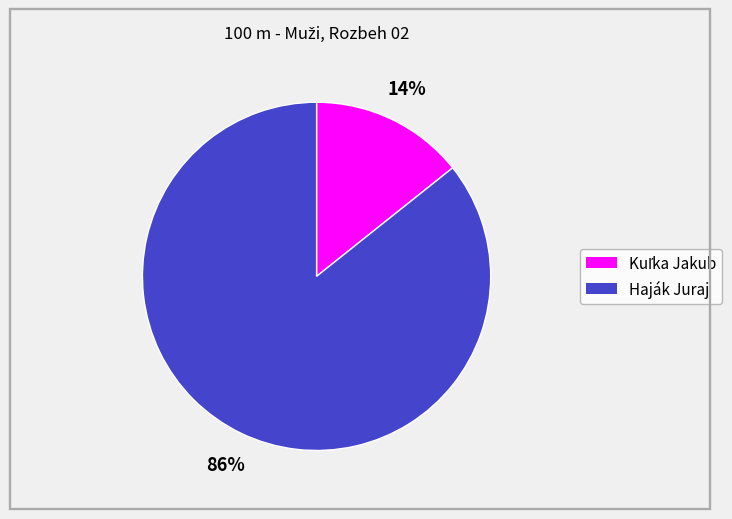

The Haják Juraj slice represents 86% of the pie. True or false?

True